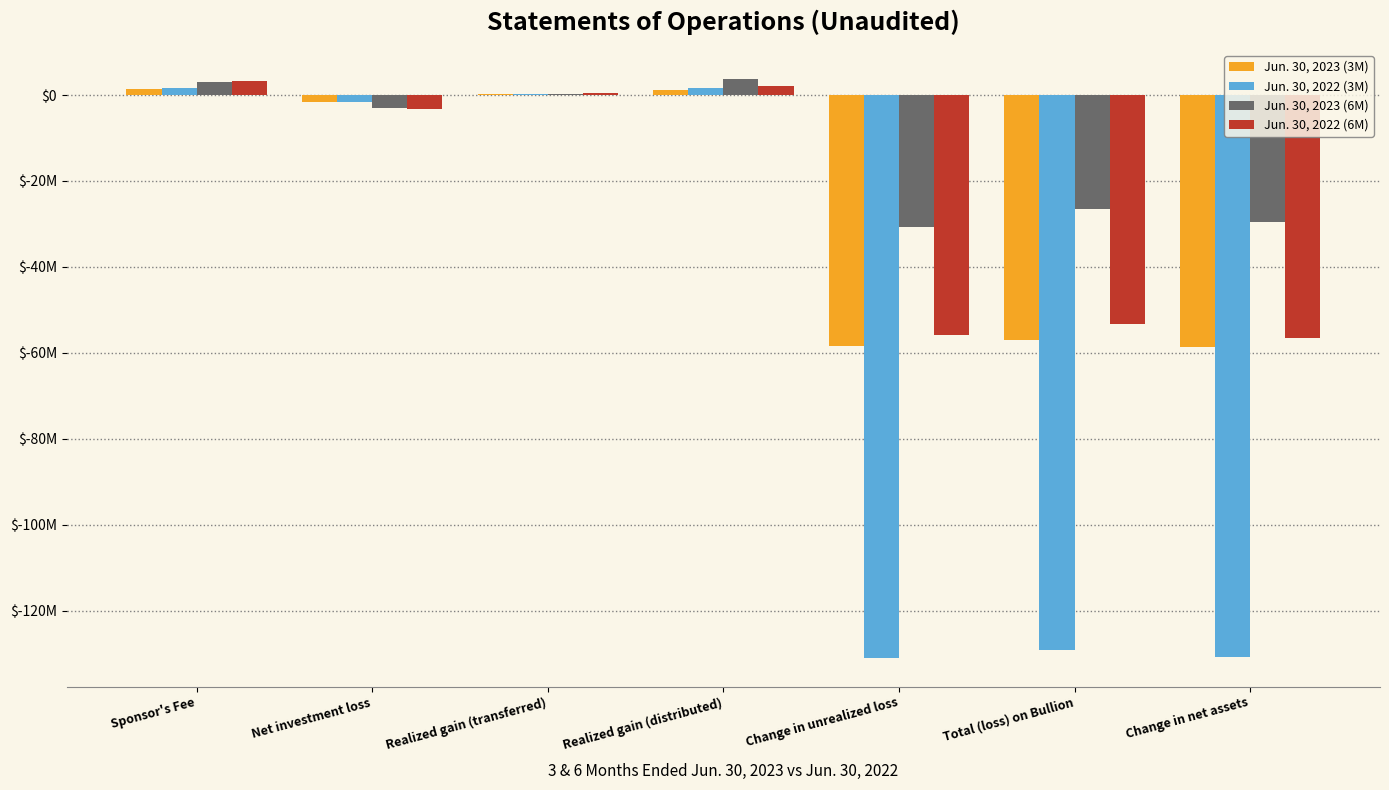

What are all the series names shown in the legend?

Jun. 30, 2023 (3M), Jun. 30, 2022 (3M), Jun. 30, 2023 (6M), Jun. 30, 2022 (6M)